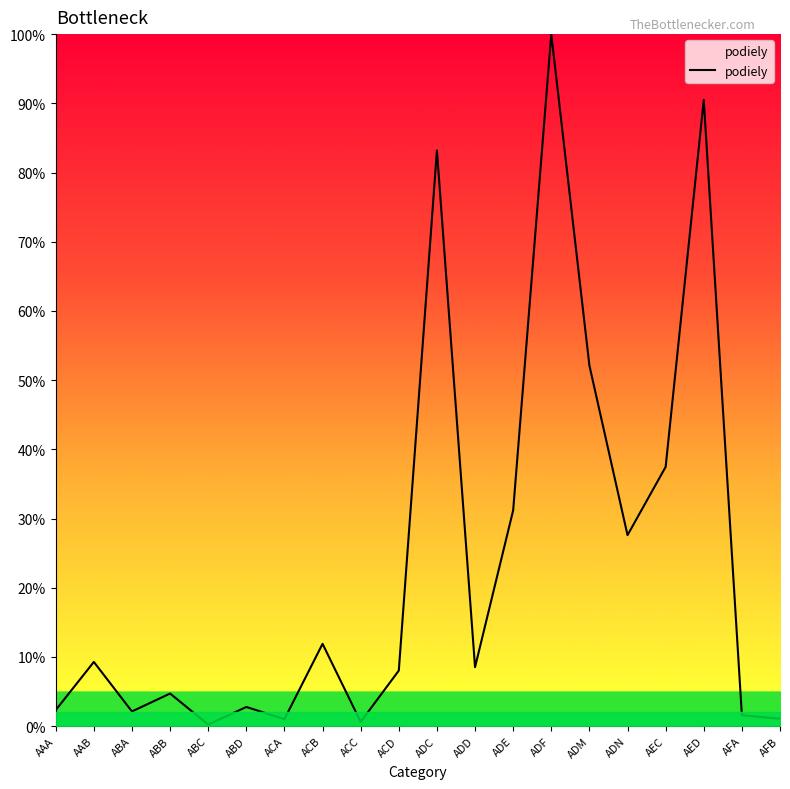

Count the number of categories in the chart.

20